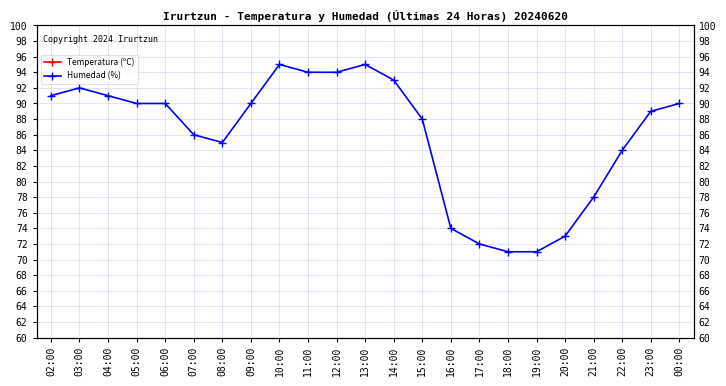

What position from the right is 09:00?

16